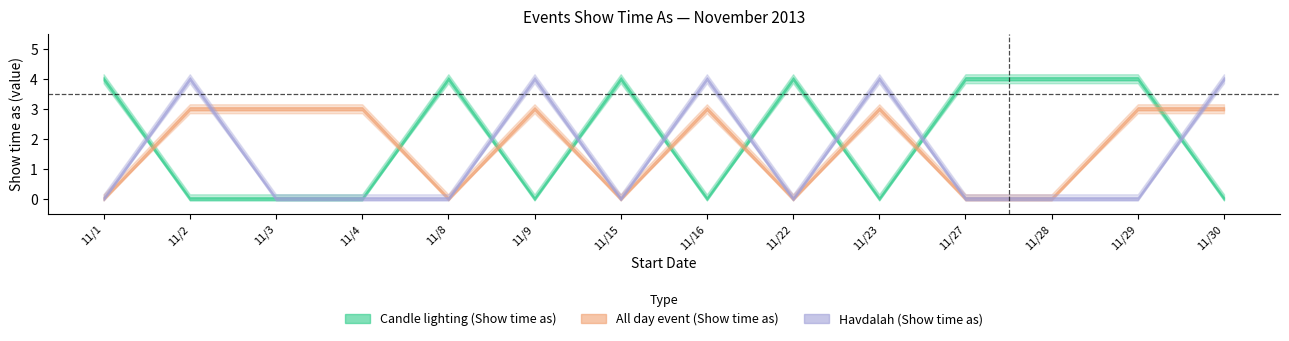

How many categories are shown in the chart?

14